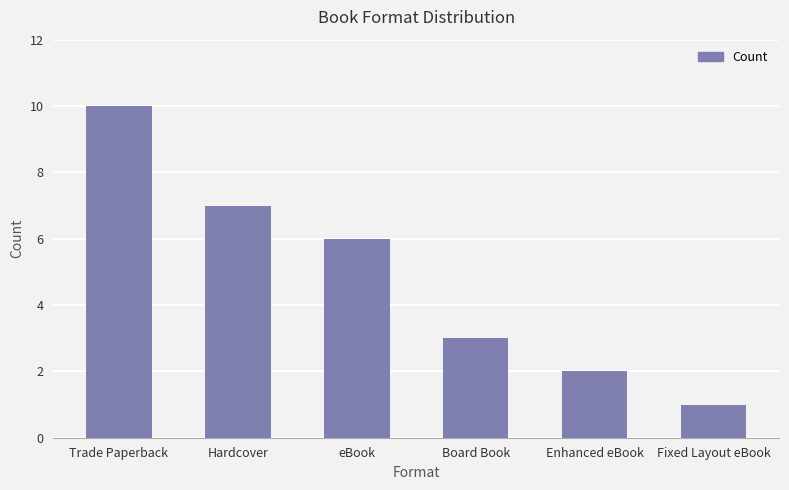

What is the difference between the second highest and second lowest values?

5